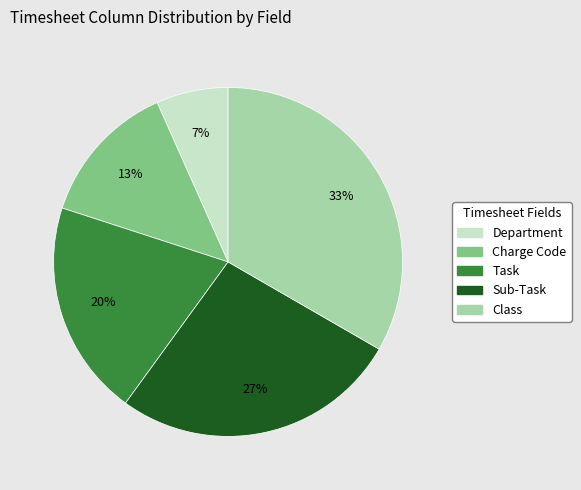

To the nearest percent, what is the combined percentage of Class and Sub-Task?

60%